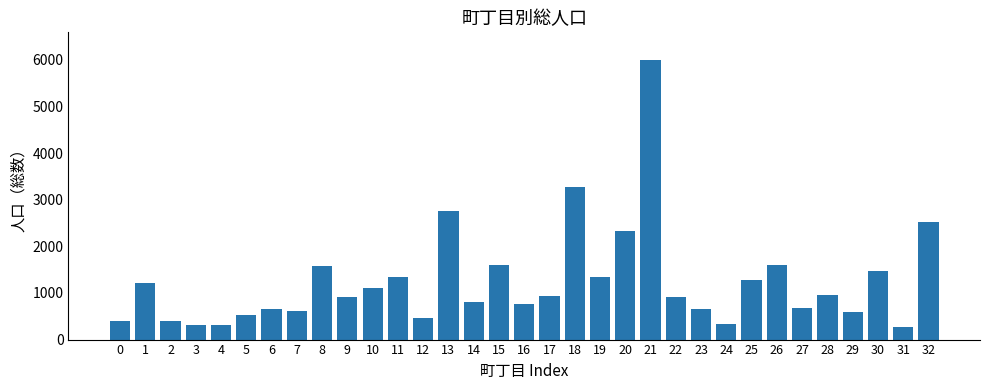

How many data points are less than 915?

16